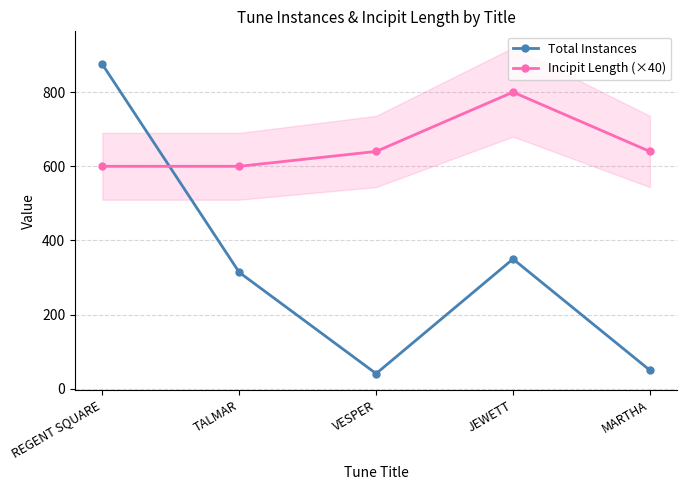

True or false: Total Instances has a value of 875 at REGENT SQUARE.

True